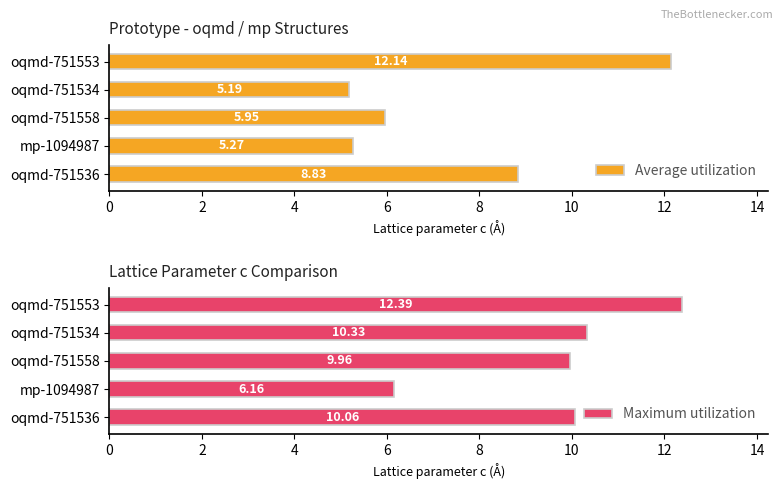

Are the bars grouped side by side (vs. stacked)?

Yes